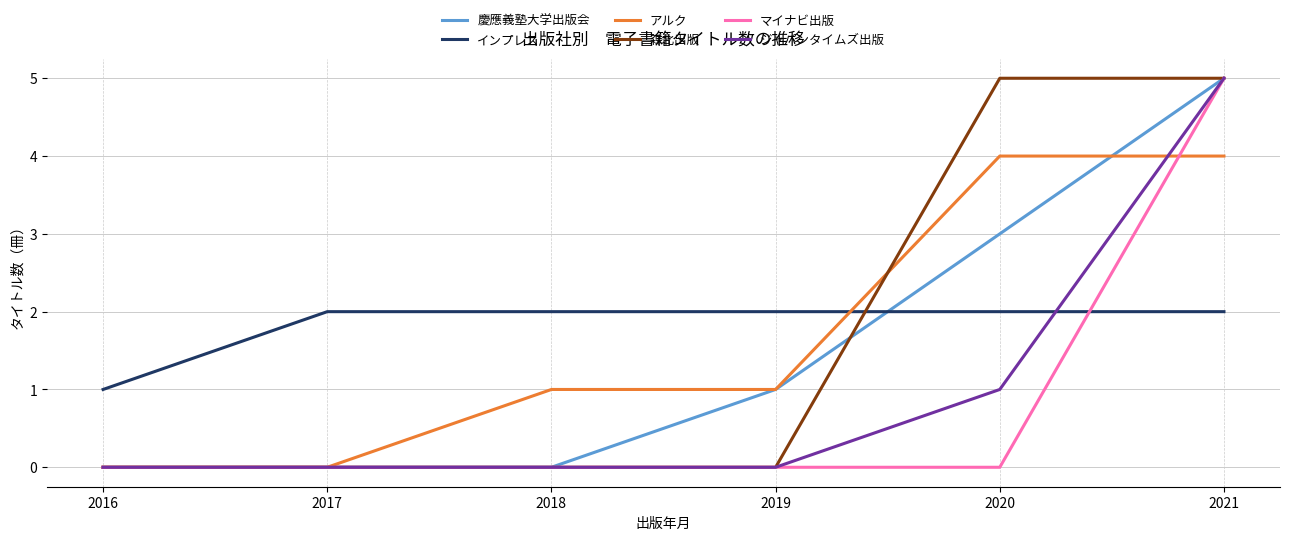

Which series changed the most between 2020 and 2021?

マイナビ出版